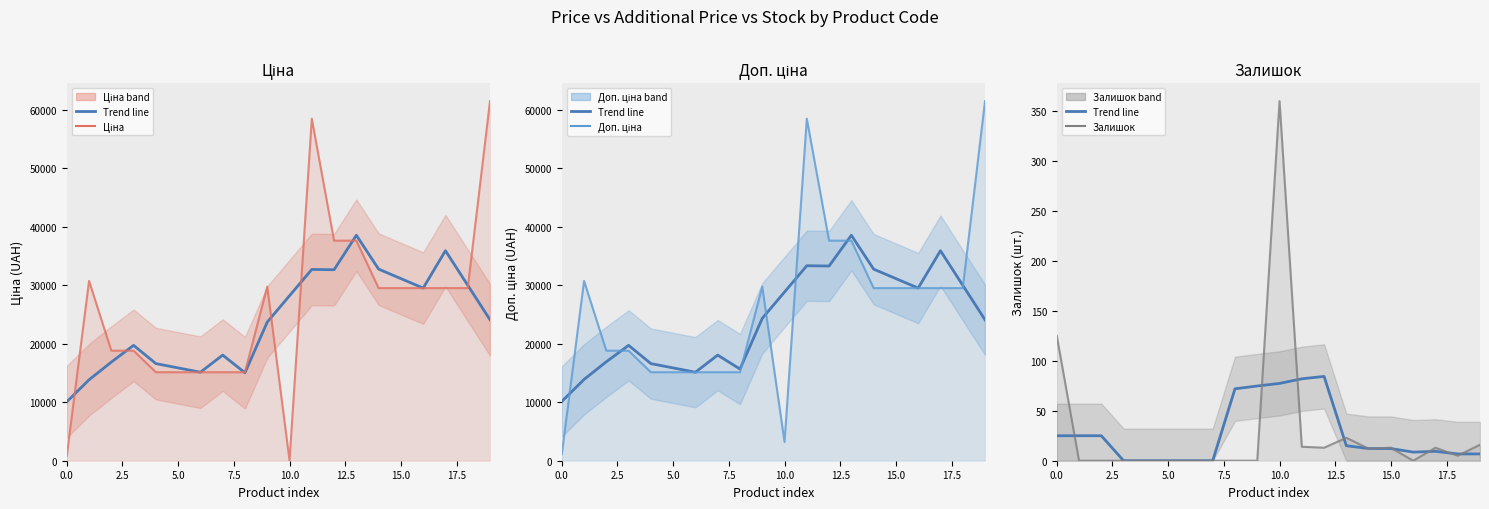

How many lines are shown in the chart?

6